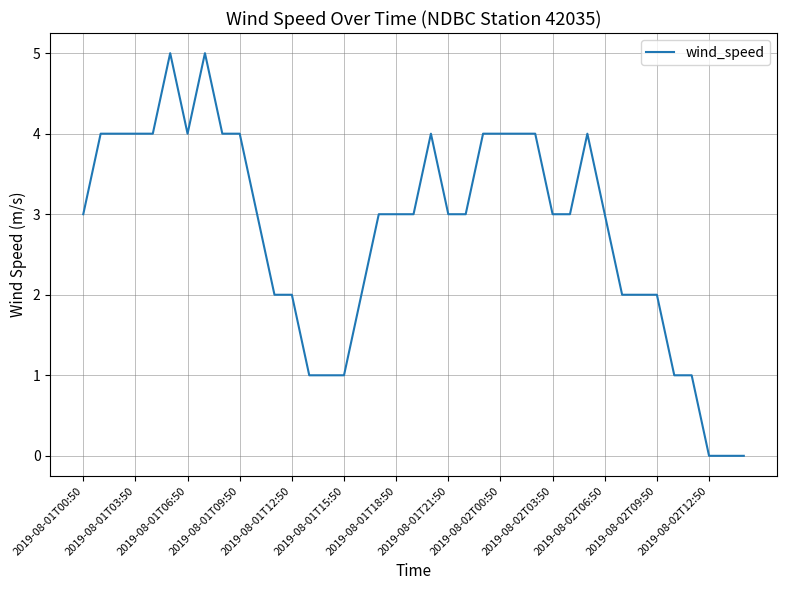

What is the greatest value displayed?

5